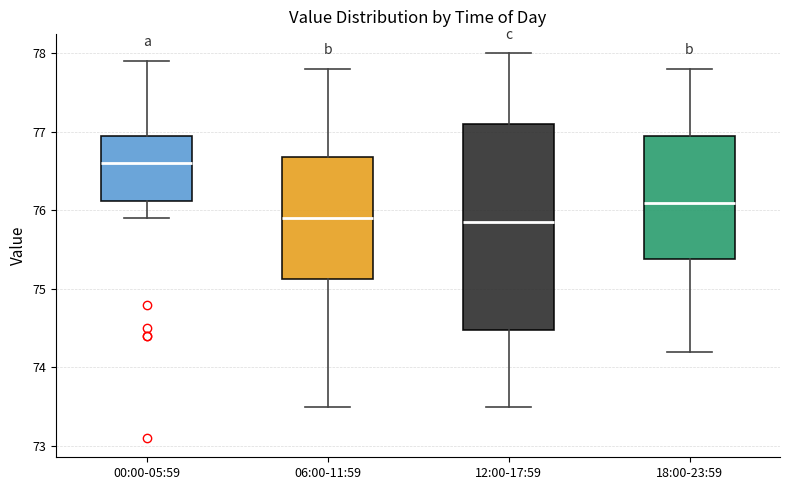

Where does the lower whisker of the box for 12:00-17:59 end on the y-axis? The values are not printed on the chart, so give them approximately, as read against the axis.

73.5